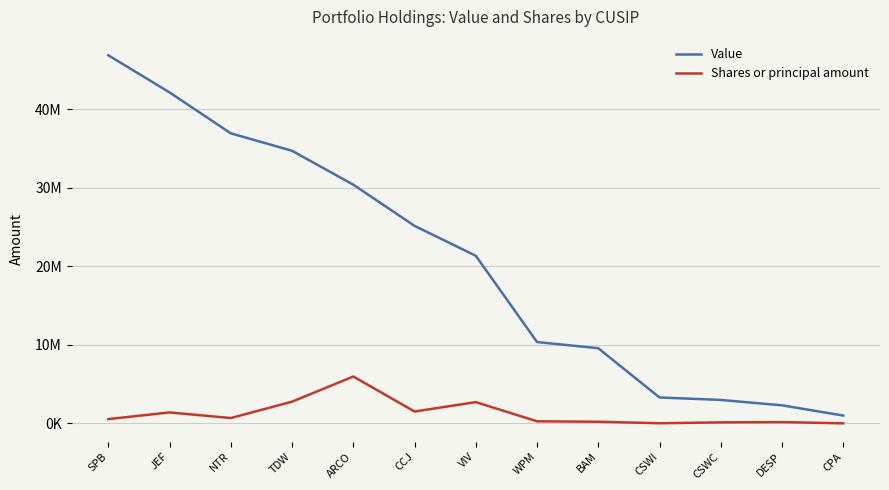

What is the value of the Value point at the 10th from the left?

3305000